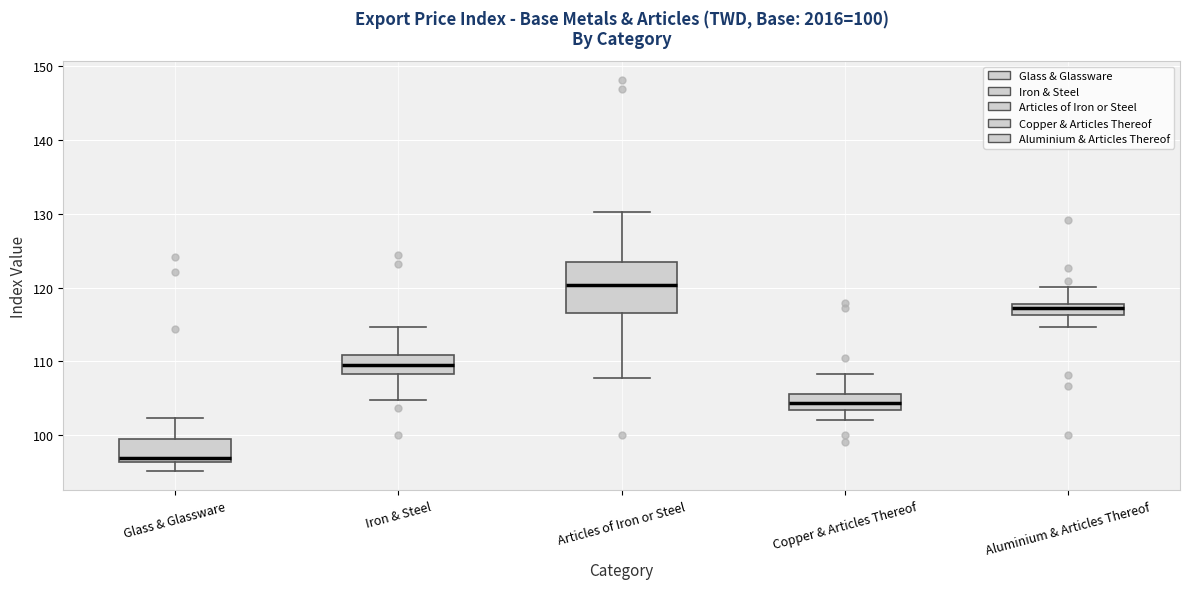

Comparing the boxes themselves (not the whiskers), which one is the tallest?

Articles of Iron or Steel